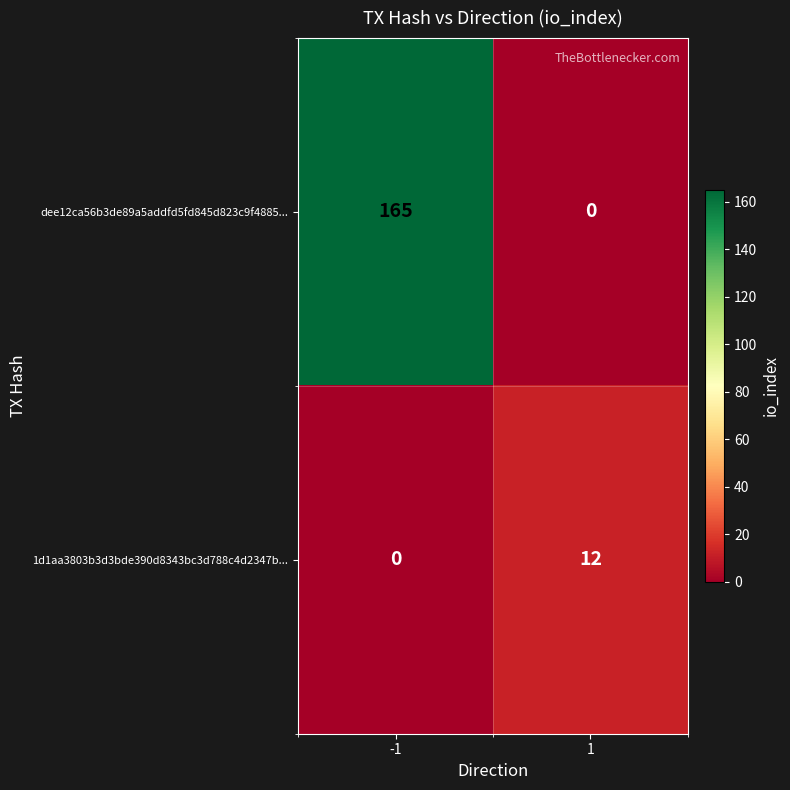

What is the total value across all series at 1?

12